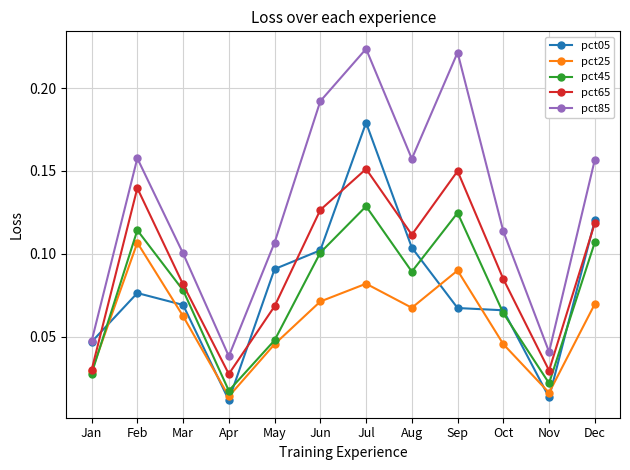

Which series has the largest range (max minus min)?

pct85